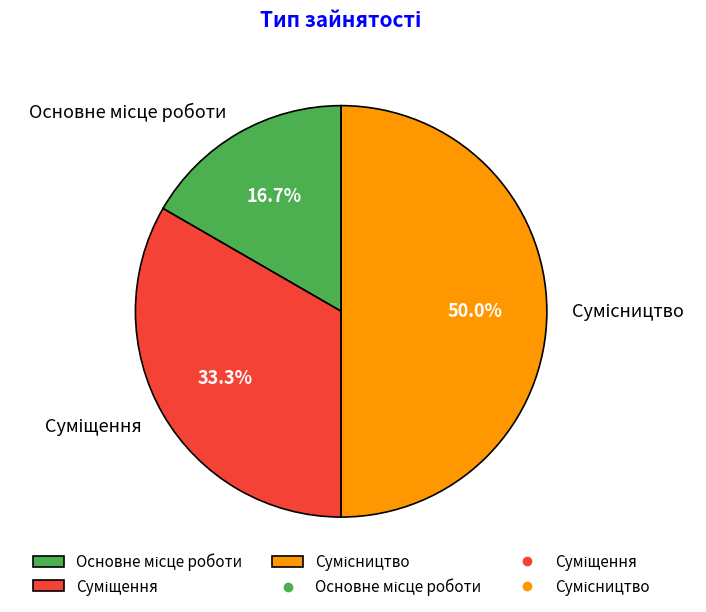

Is there any slice that represents more than half of the pie?

No